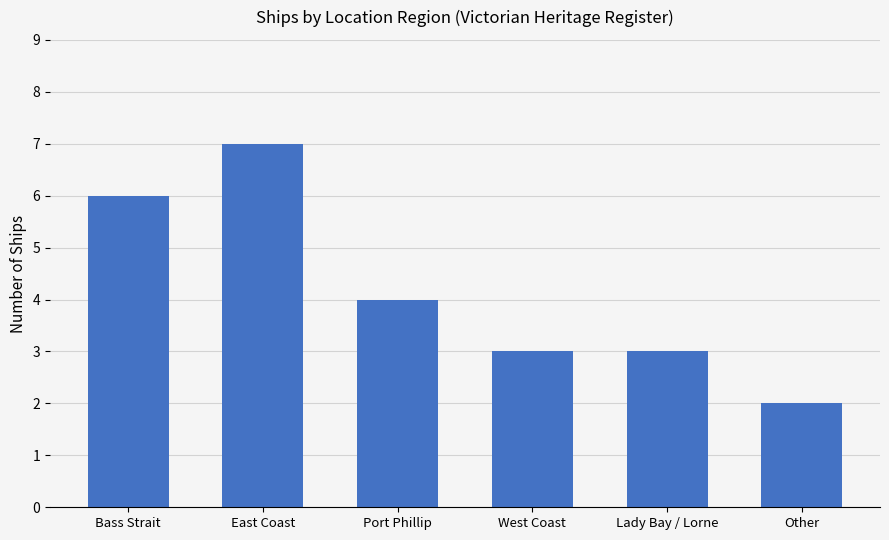

Read the value at West Coast.

3